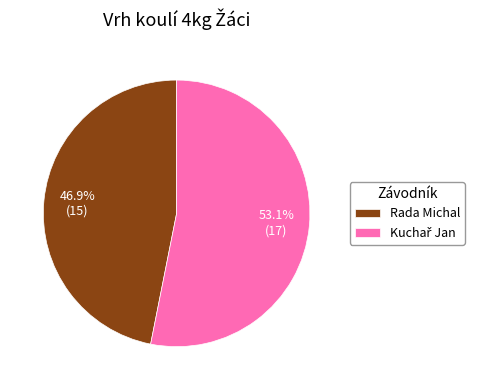

To the nearest percent, what percentage of the pie is Rada Michal?

47%